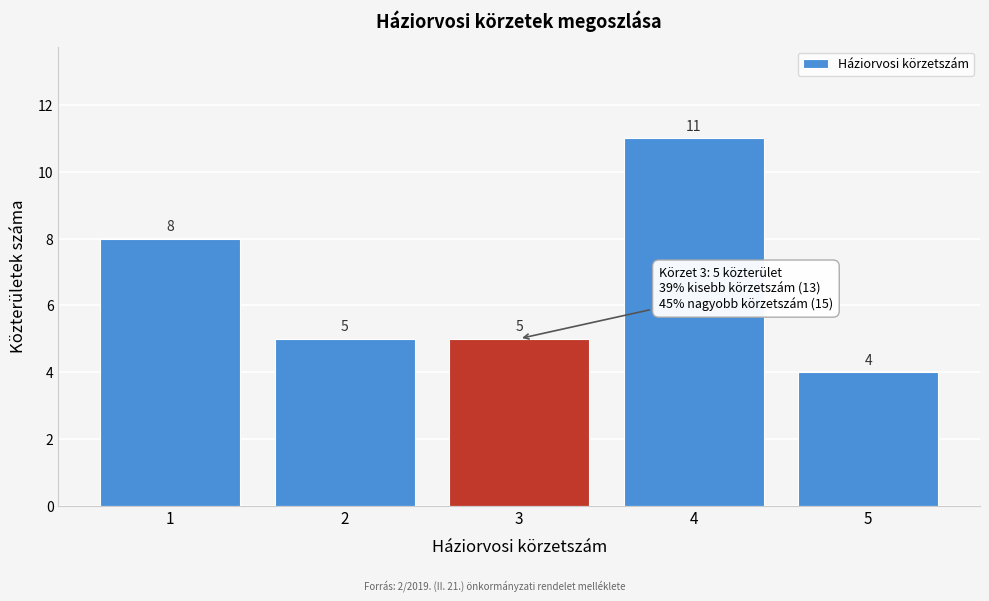

Reading right to left, what are all the values shown in this chart?

5=4	4=11	3=5	2=5	1=8